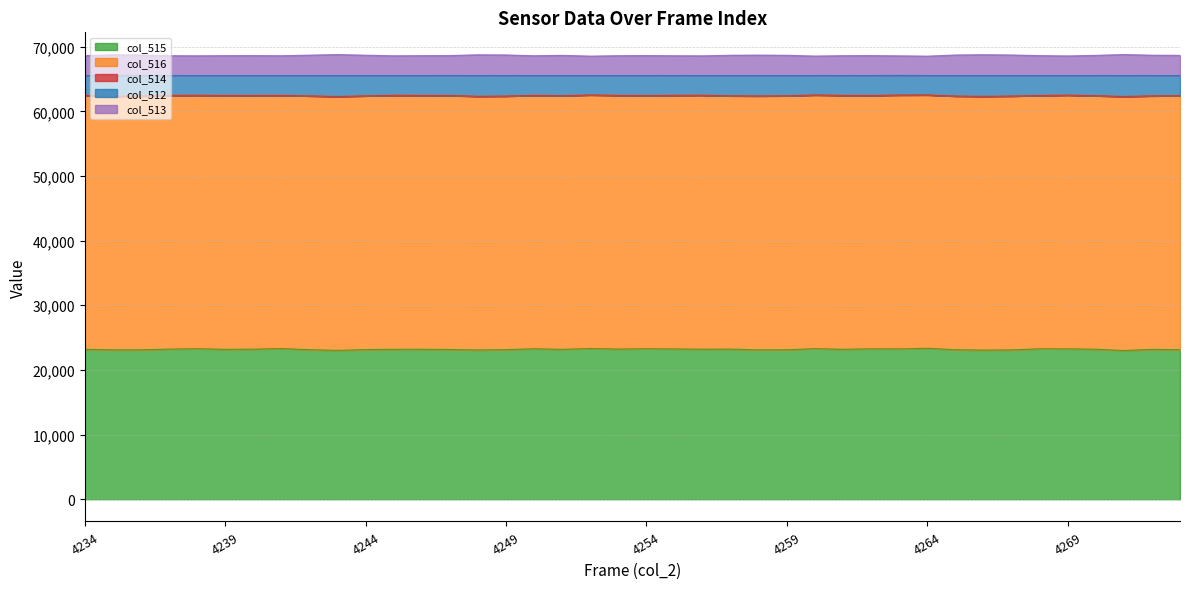

In col_515, how many points are higher than both neighbors (excluding endpoints)?

12